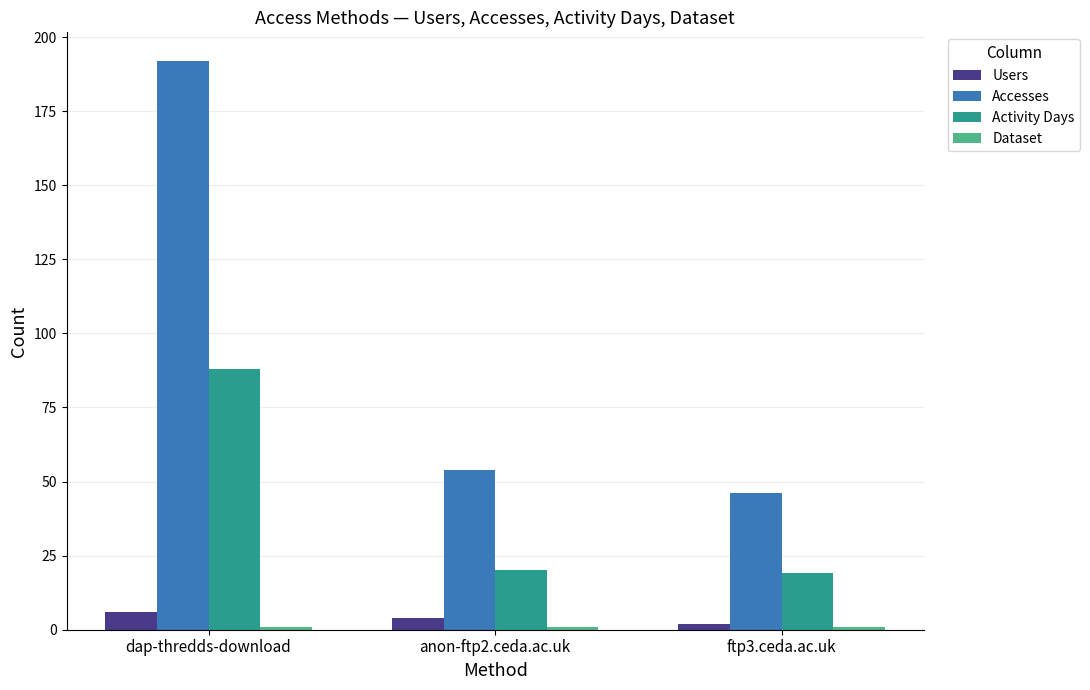

What is the value of the Accesses bar at the 1st from the left?

192